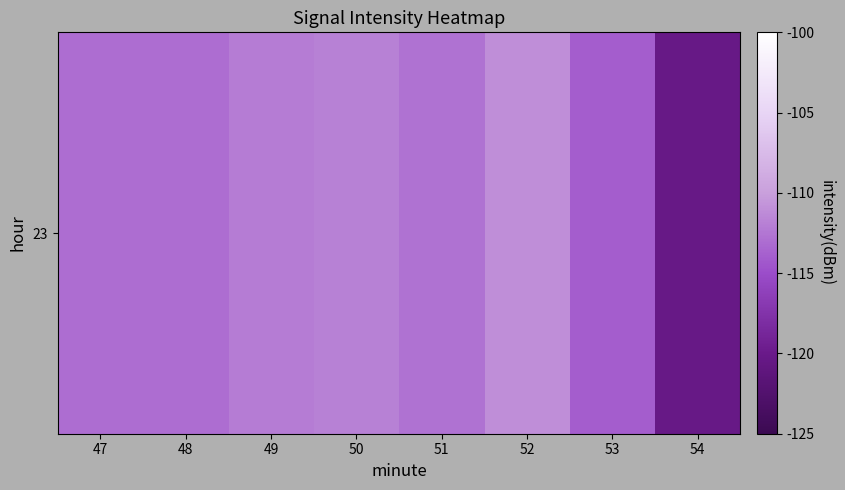

Is it true that the value at 51 is -182.5?

False